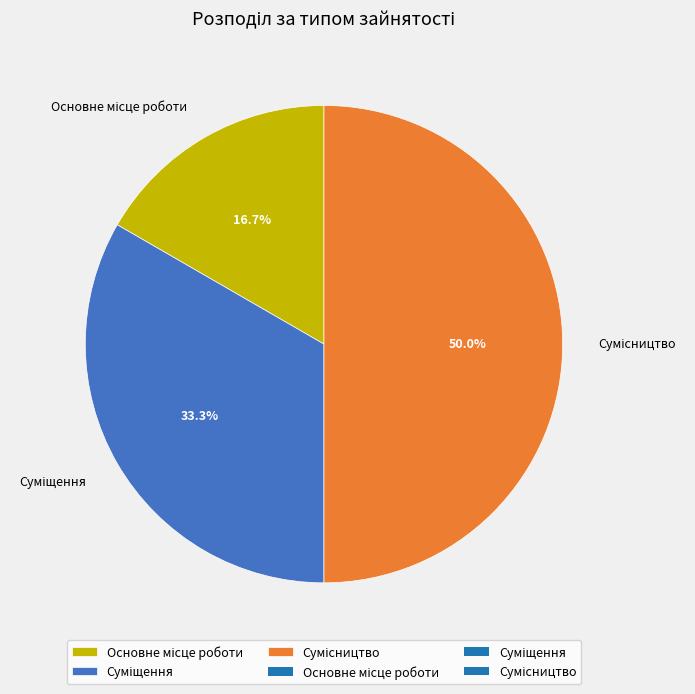

How many slices are in this pie chart?

3